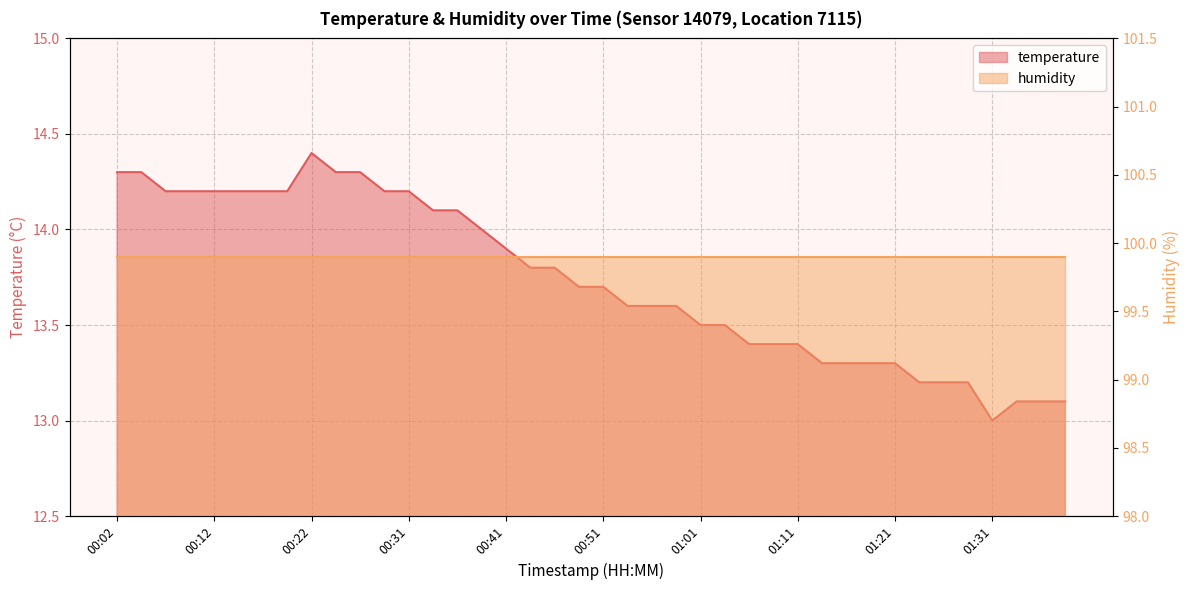

Approximately how many times larger is the value at 01:16 compared to 00:22?

0.9